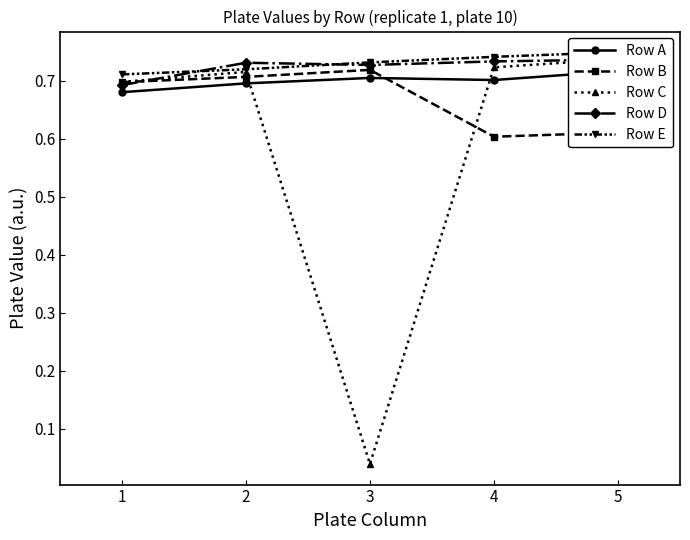

At how many categories does at least one series exceed 0?

5